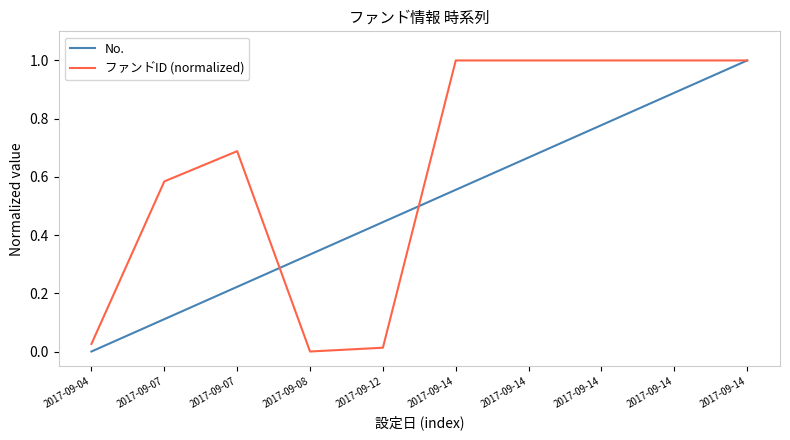

At which category is the sum across all series the highest?

2017-09-14